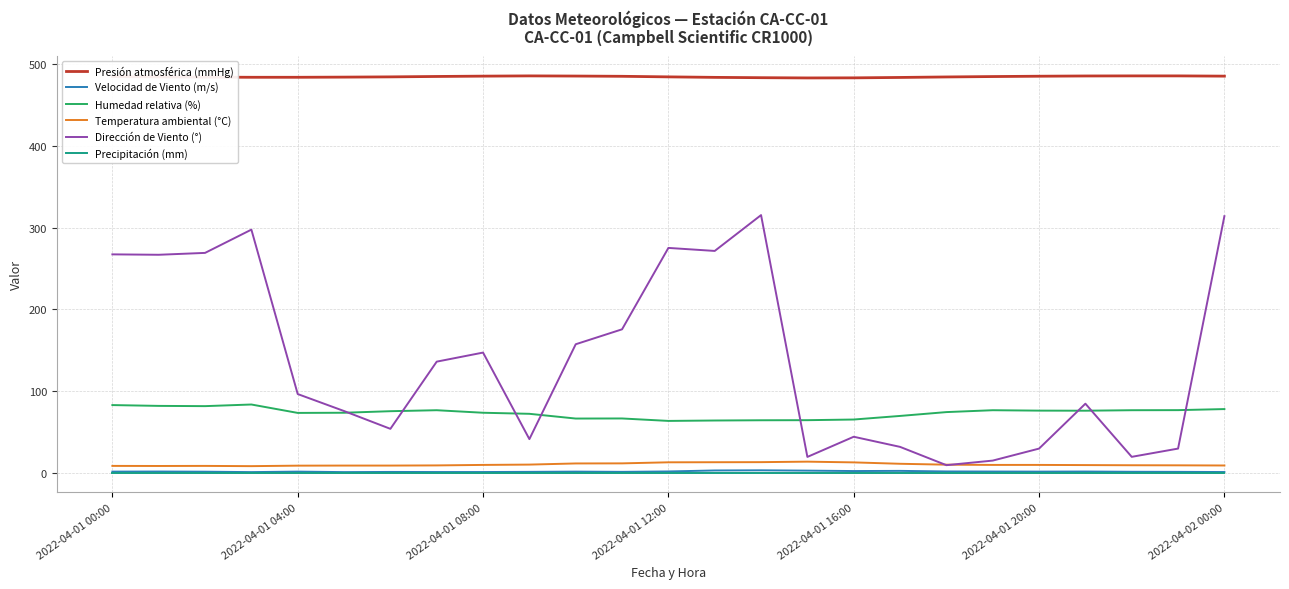

True or false: Humedad relativa (%) and Velocidad de Viento (m/s) intersect in this chart.

False